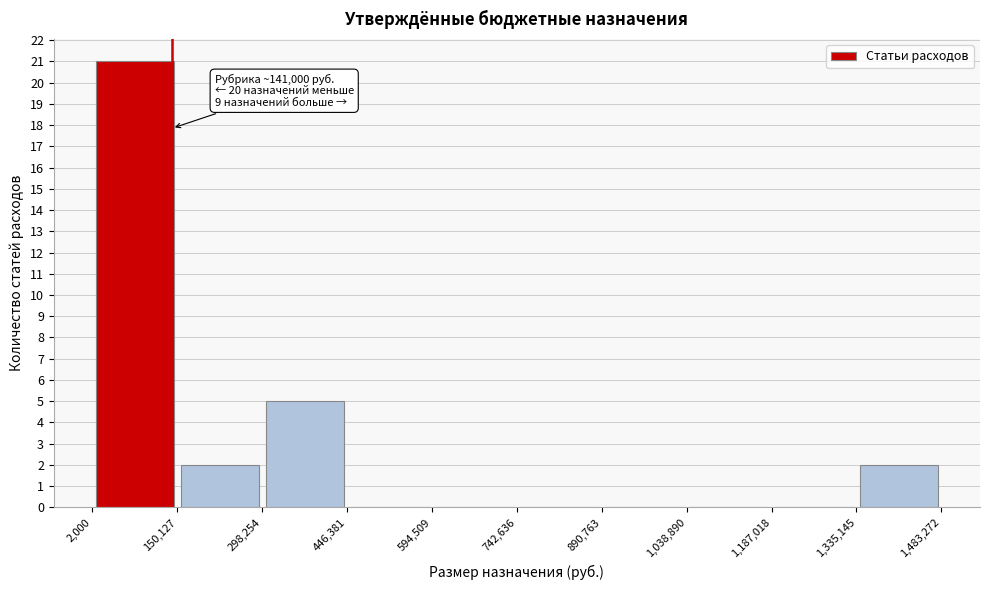

Which range on the x-axis has the tallest bar?

2,000 to 150,127